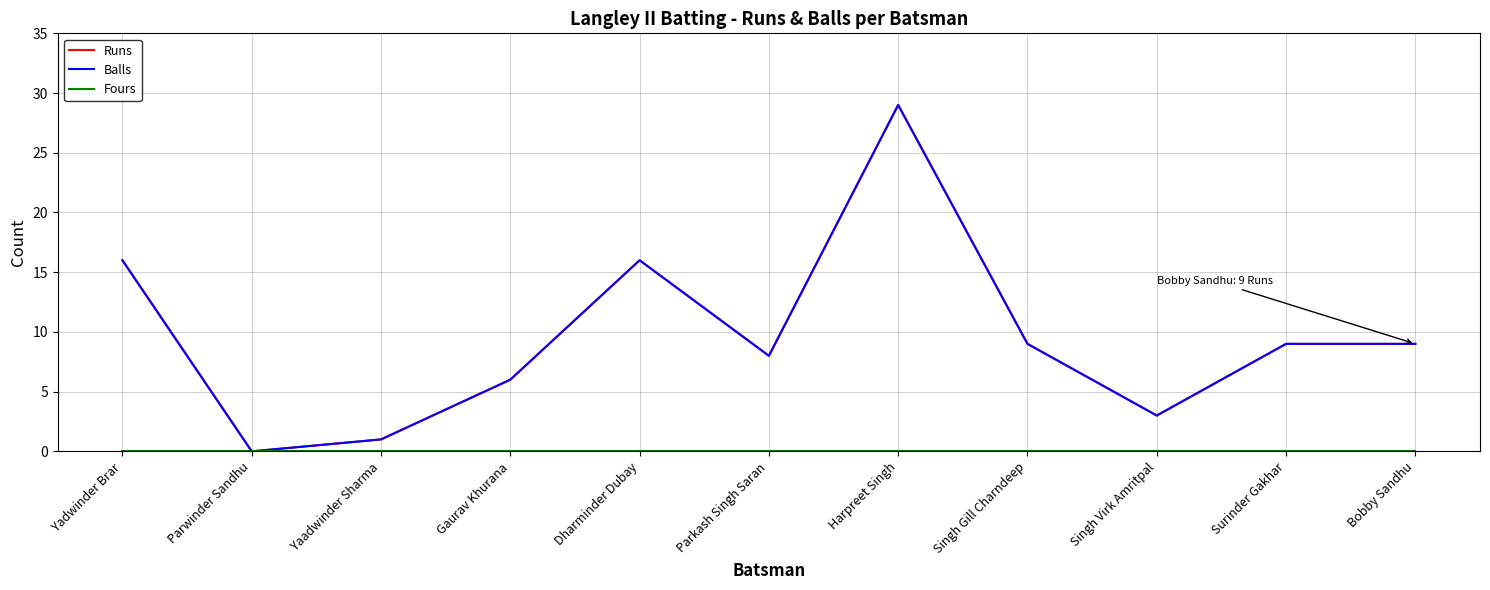

Does the chart have visible grid lines?

Yes